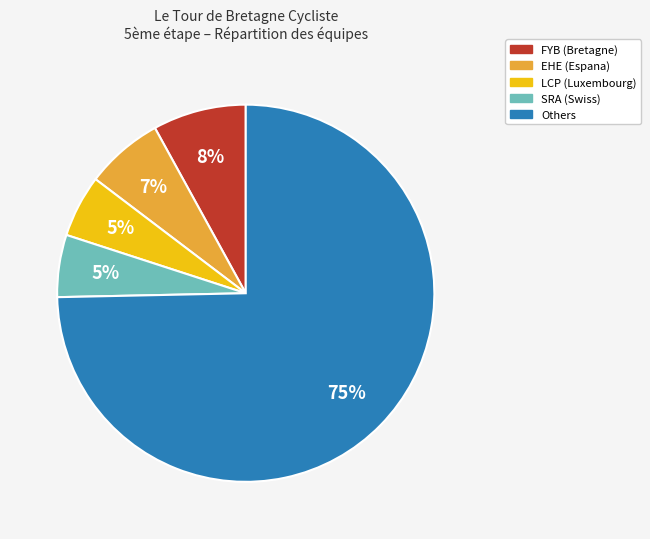

Is there a majority slice in this chart?

Yes